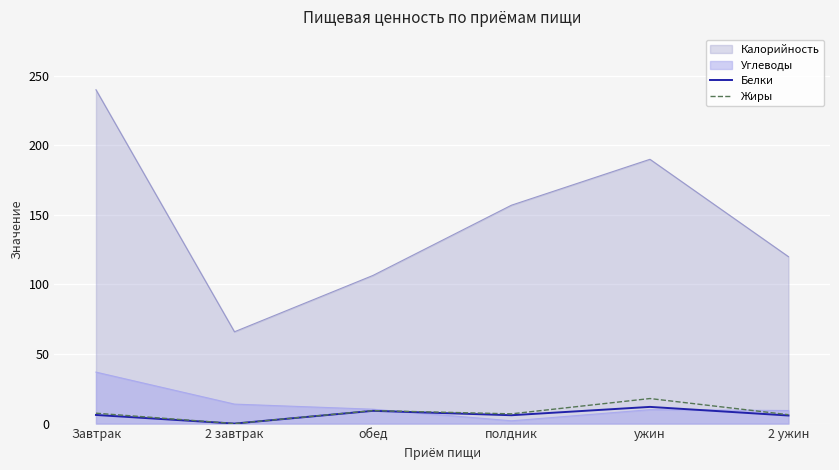

Which series has the widest spread of values?

Калорийность